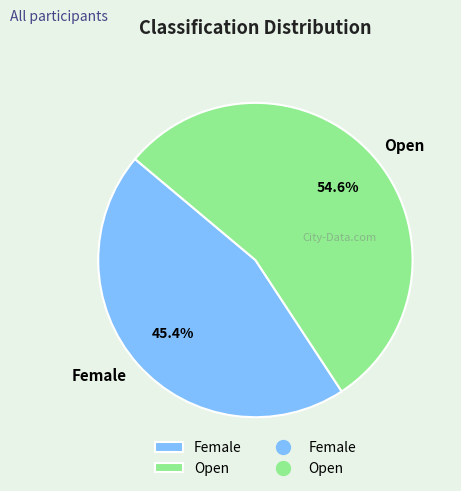

Count the number of slices in the pie.

2